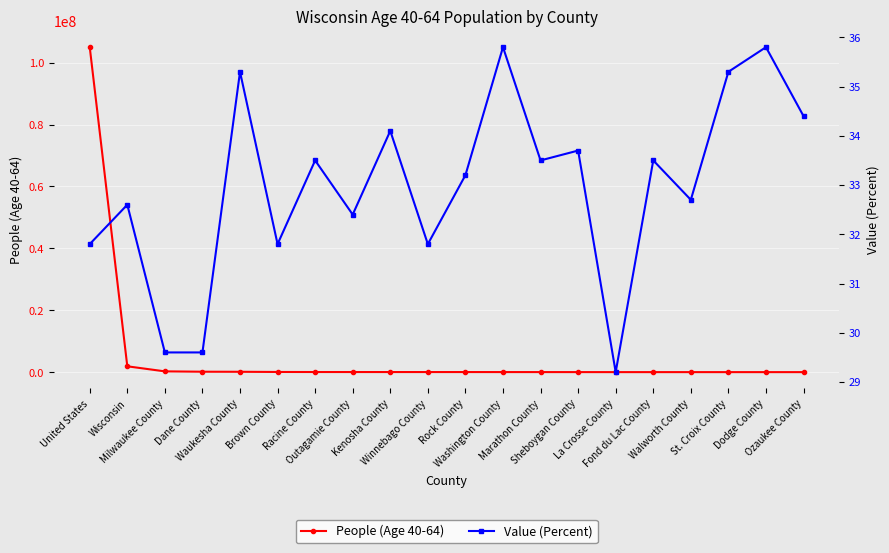

Reading left to right, extract all data points from this chart.

People (Age 40-64): 104982464.0	1913077.0	277810.0	164265.0	143227.0	85106.0	66177.0	61524.0	57570.0	54417.0	54301.0	48763.0	46073.0	39622.0	35147.0	34846.0	34648.0	32685.0	31960.0	31312.0
Value (Percent): 31.8	32.6	29.6	29.6	35.3	31.8	33.5	32.4	34.1	31.8	33.2	35.8	33.5	33.7	29.2	33.5	32.7	35.3	35.8	34.4